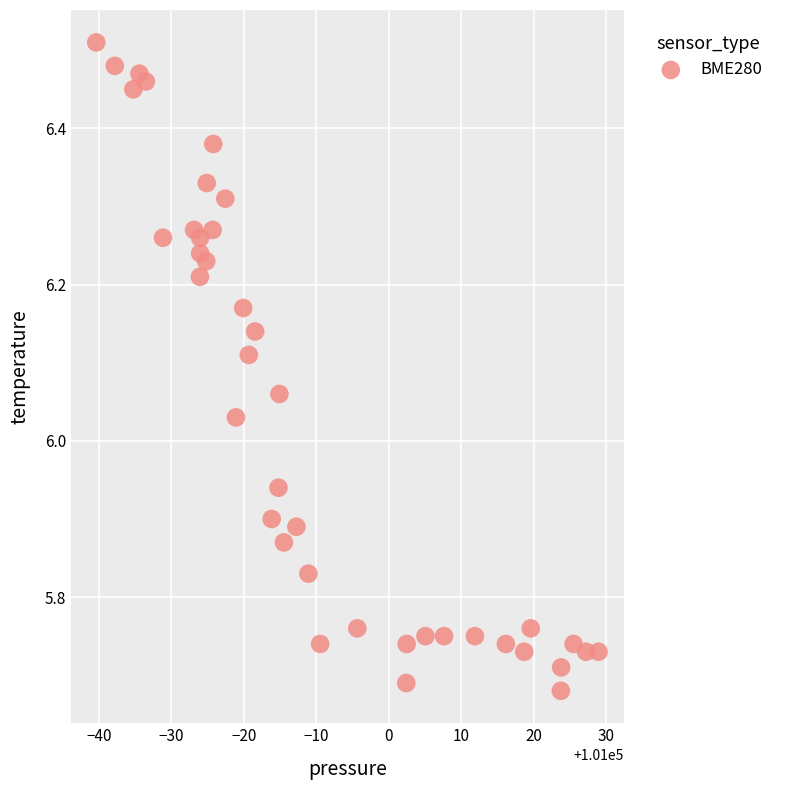

What is the range of X values (max minus min)?

69.3